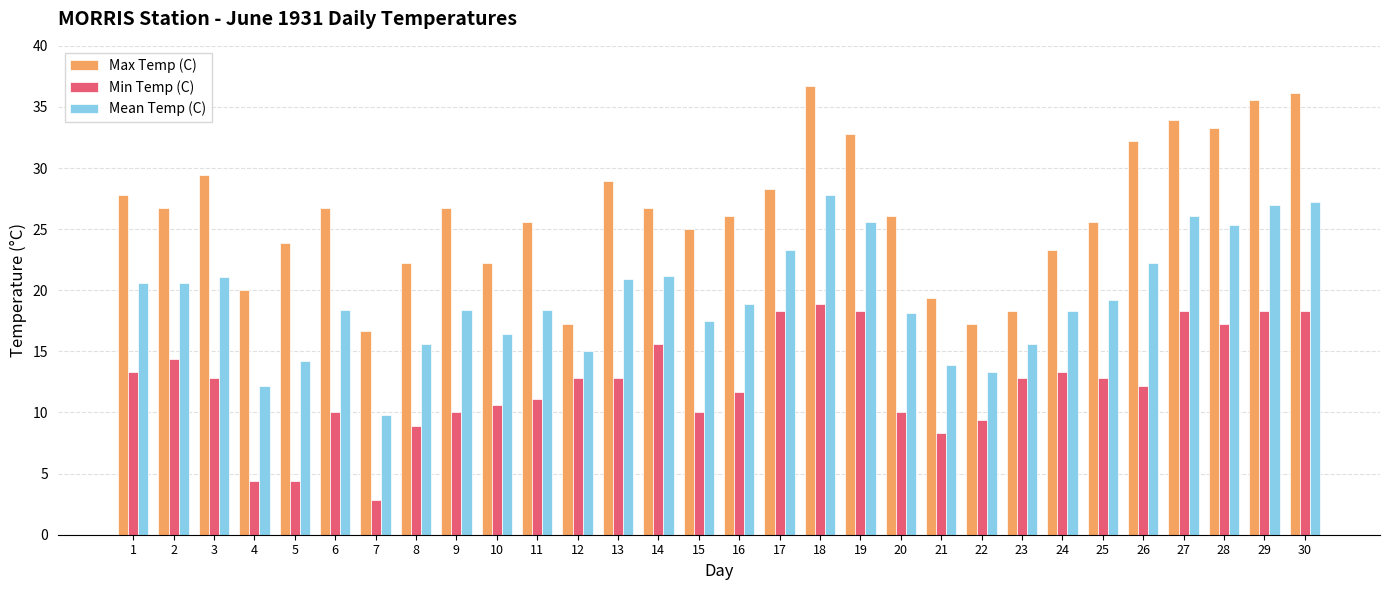

True or false: Mean Temp (C) has a value of 15.0 at 12.

True